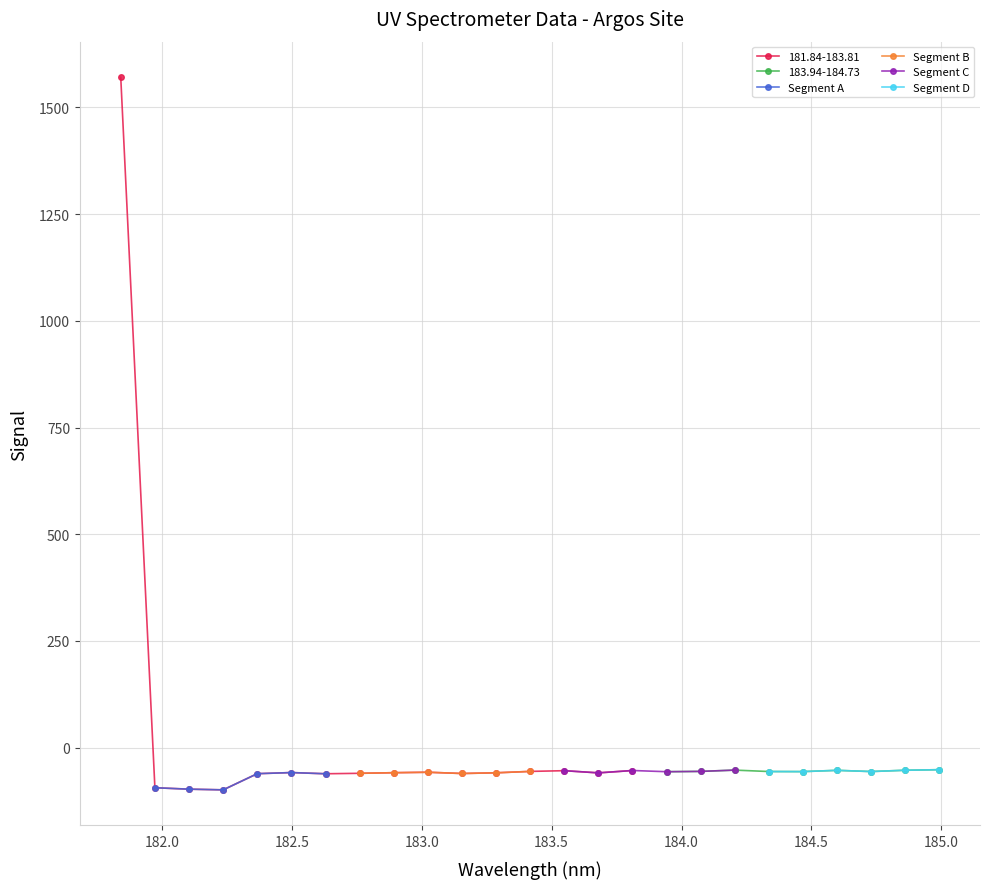

What is the maximum value for Segment A?

-58.2